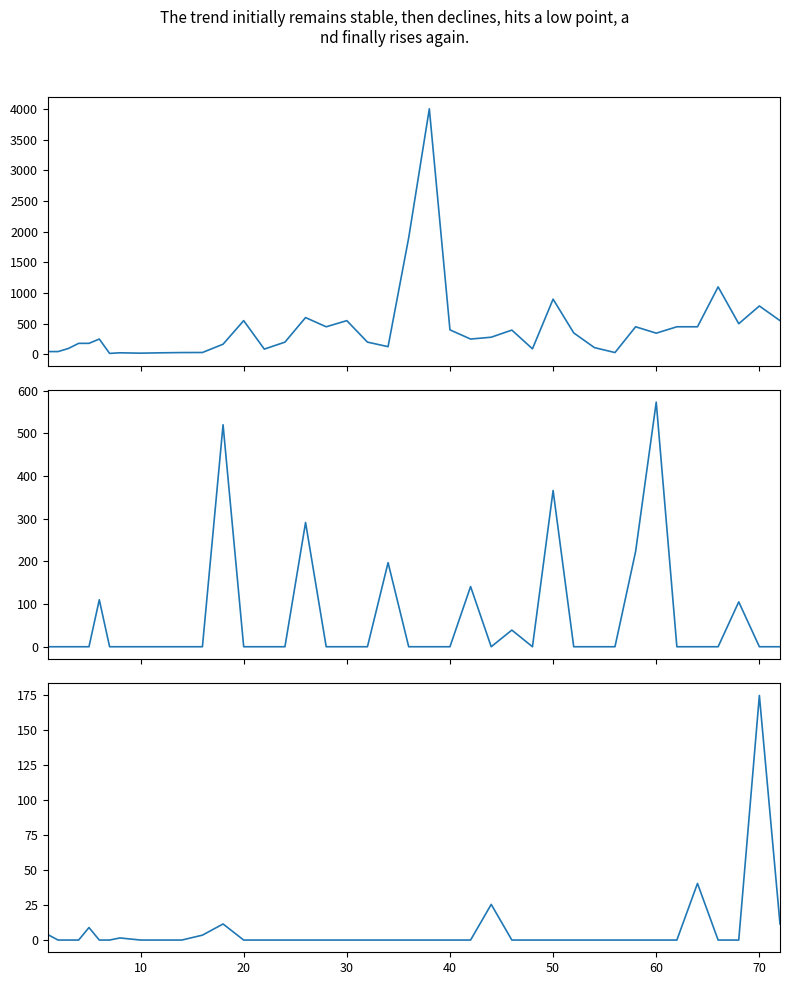

True or false: Price has a value of 49.8 at 31.

False